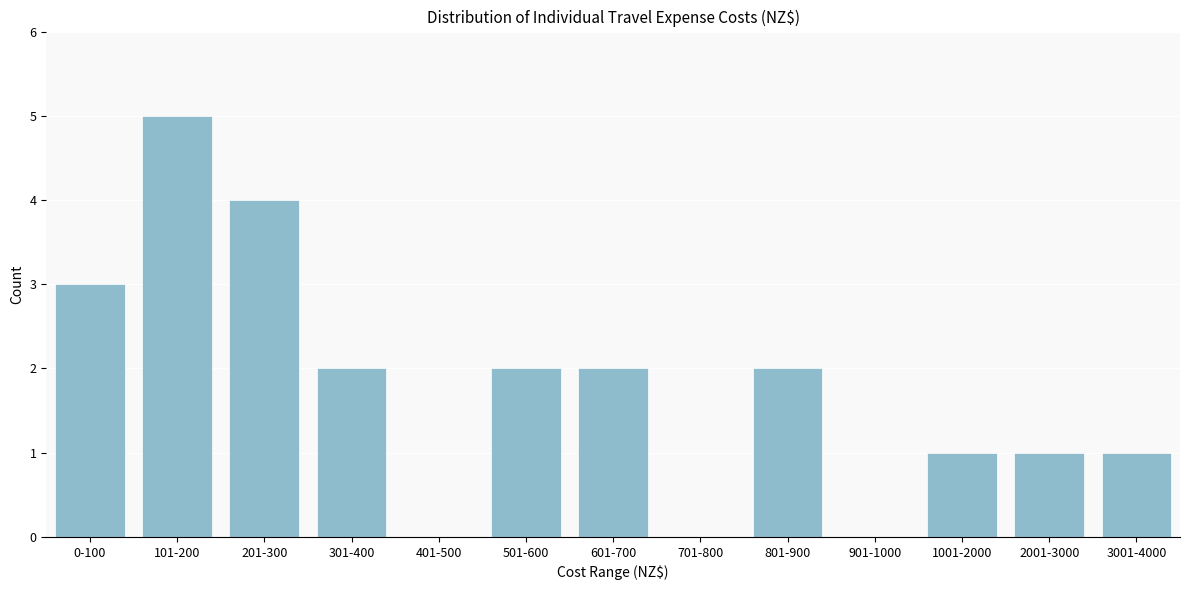

Reading right to left, what are all the values shown in this chart?

3001-4000=1	2001-3000=1	1001-2000=1	901-1000=0	801-900=2	701-800=0	601-700=2	501-600=2	401-500=0	301-400=2	201-300=4	101-200=5	0-100=3